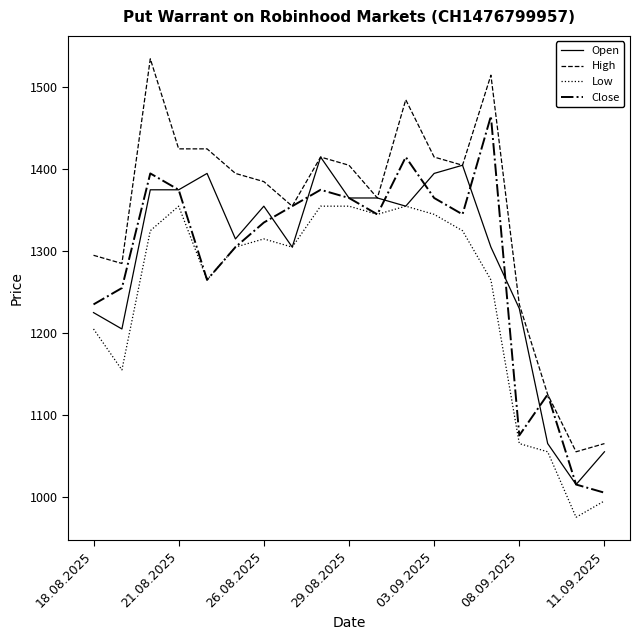

Rank the series by their maximum value, from highest to lowest.

High, Close, Open, Low